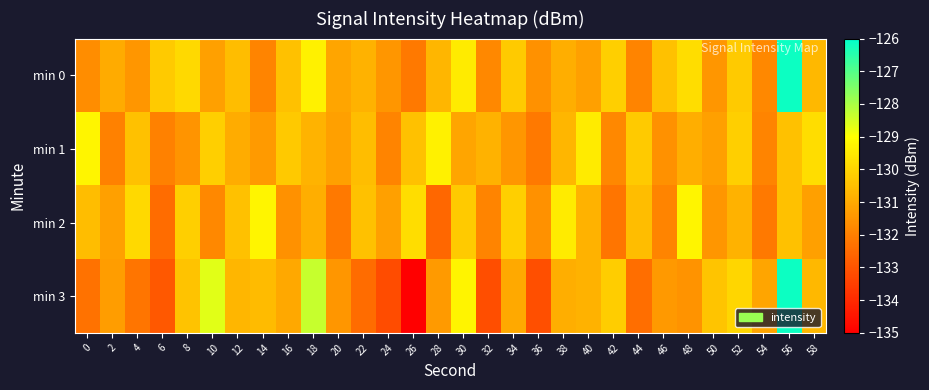

What is the greatest value displayed?

-126.2